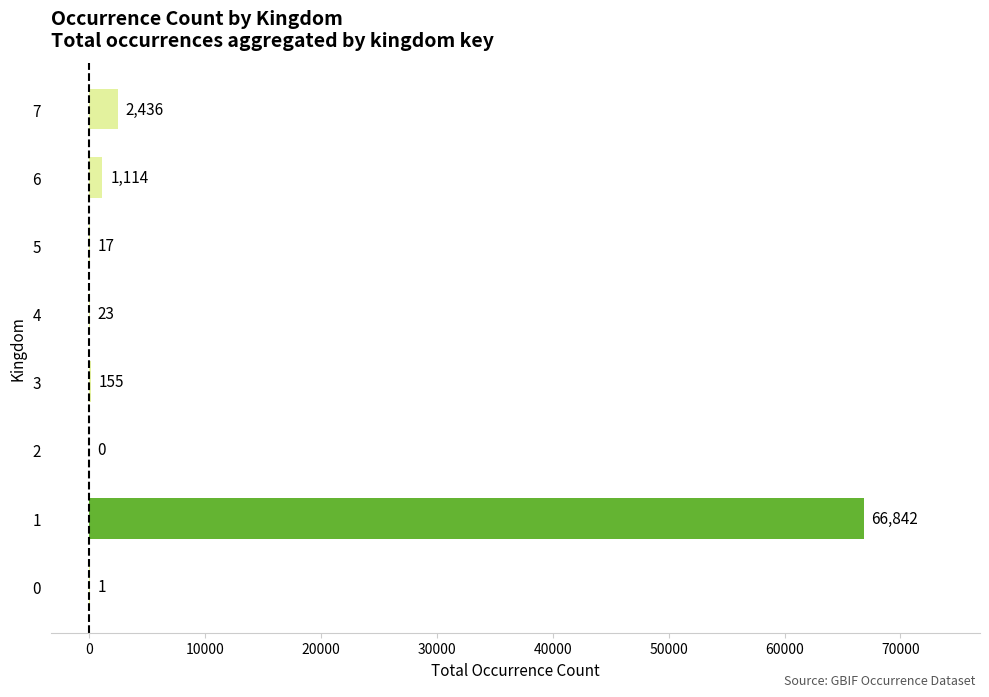

What is the sum of the values at 6 and 1?

67956